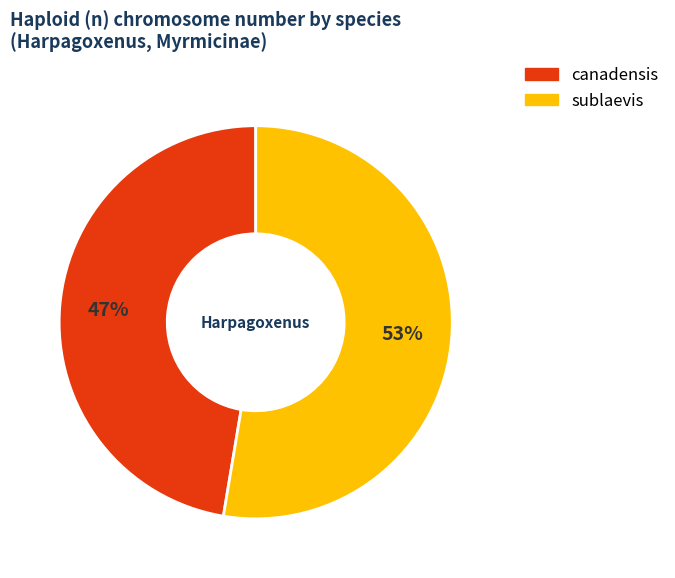

What is the ratio of the value at canadensis to the value at sublaevis?

0.9